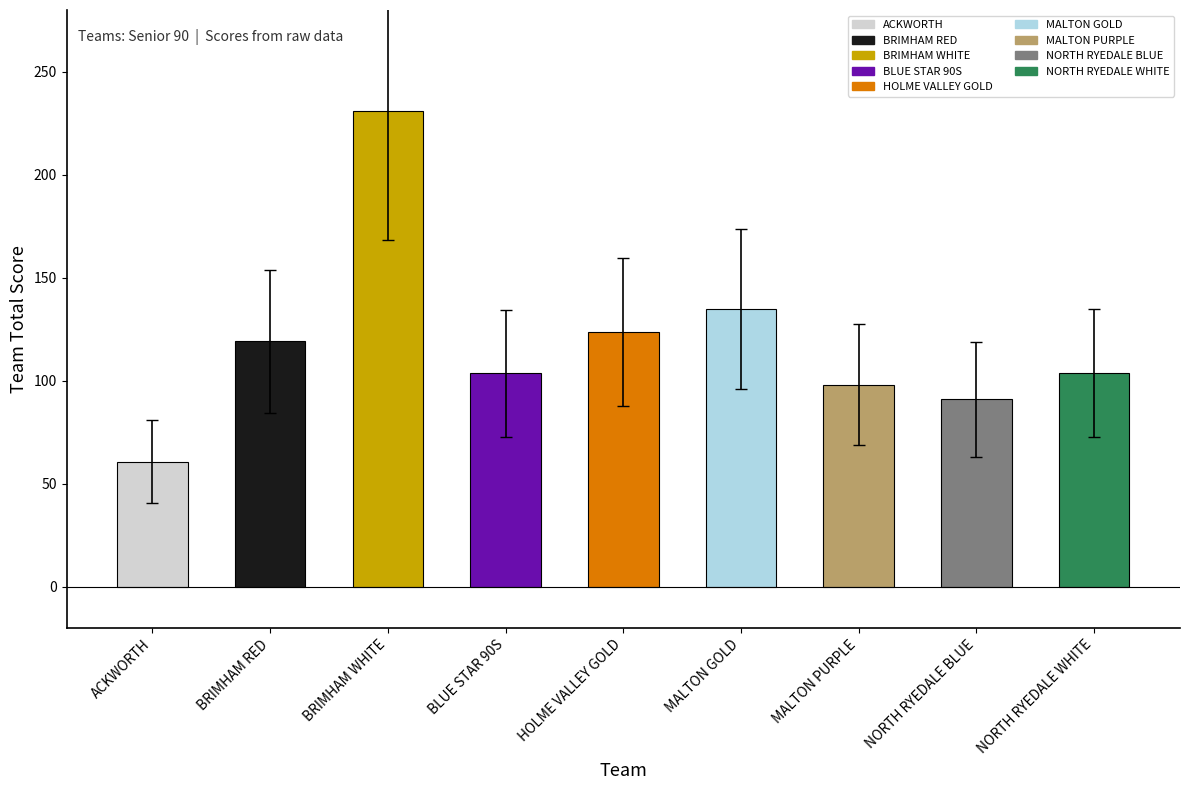

What is the difference between the second highest and second lowest values?

43.9